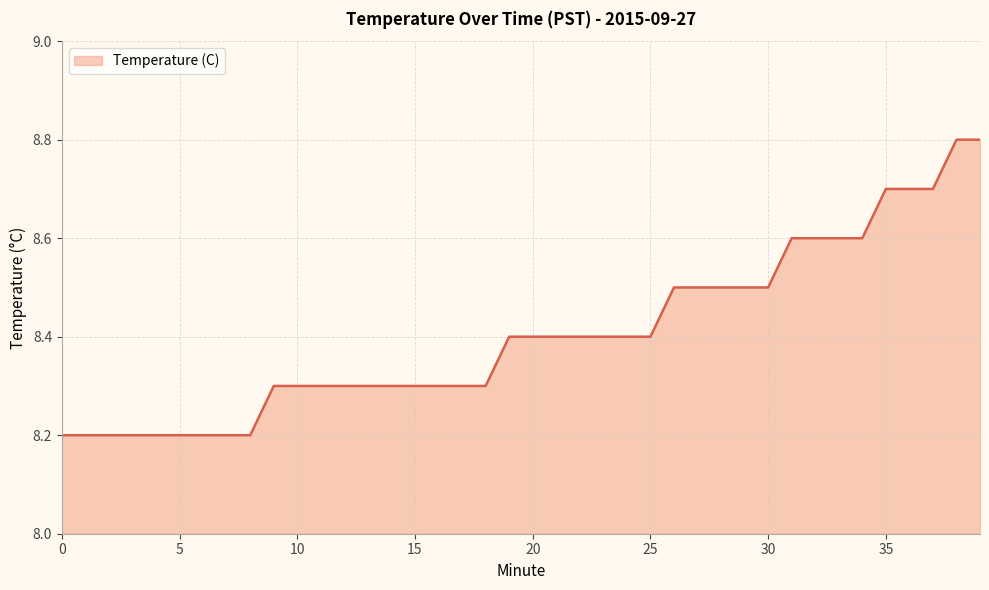

What is the smallest value displayed?

8.2